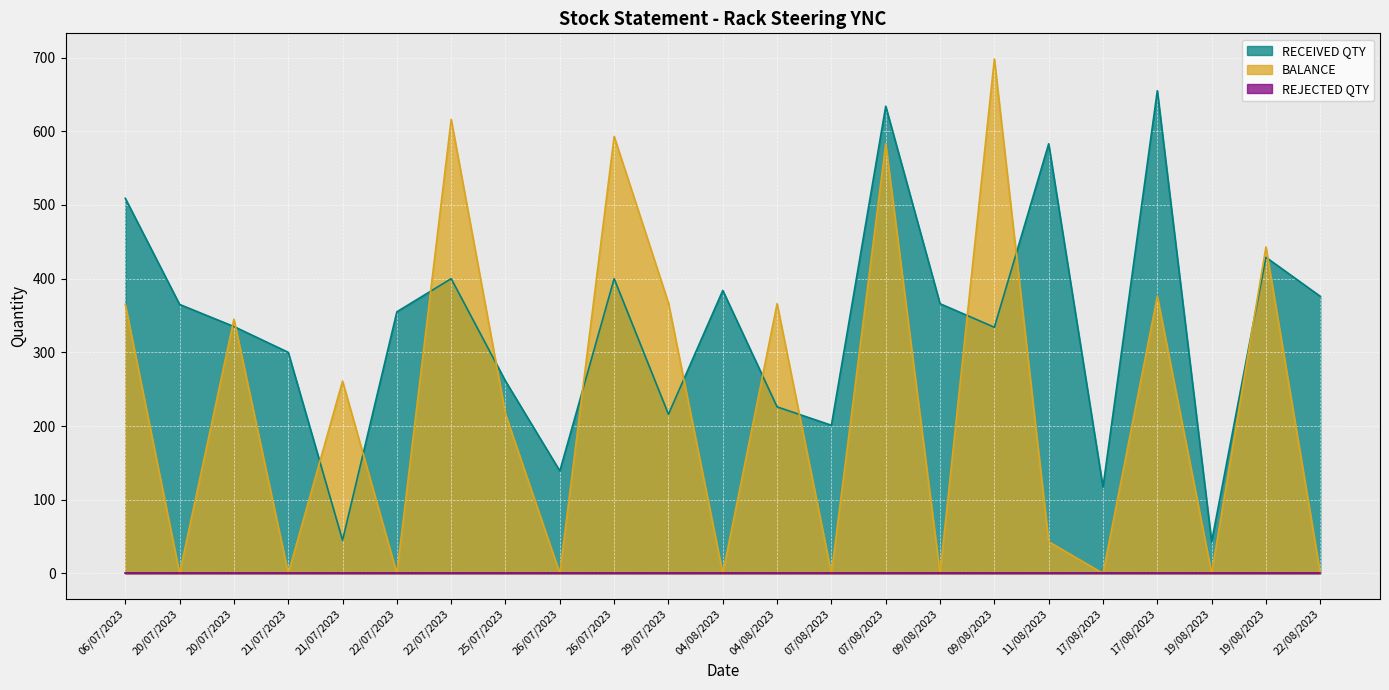

Is it true that RECEIVED QTY equals 305 at 04/08/2023?

False